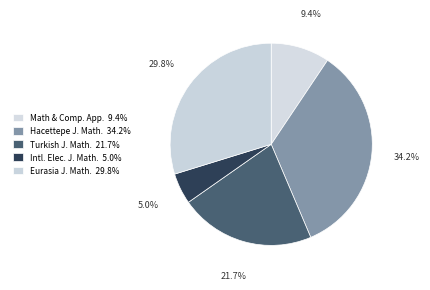

Does any single category account for the majority?

No